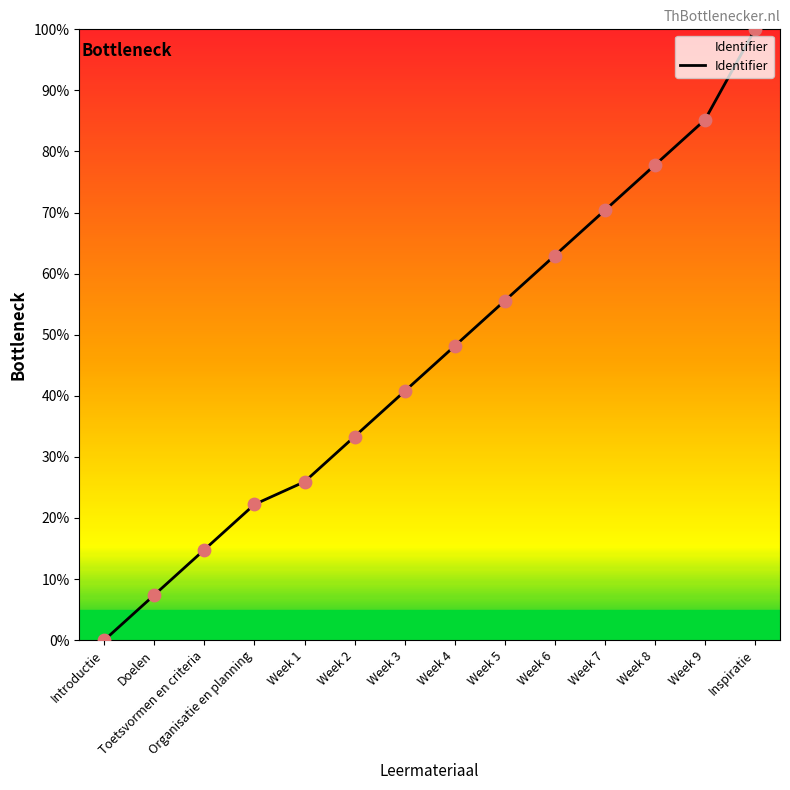

Which has a higher value, Week 5 or Doelen?

Week 5